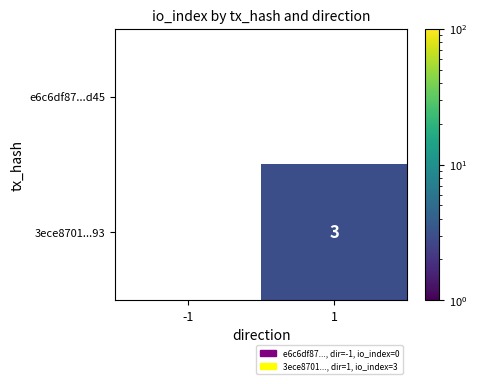

True or false: 3ece8701...93 has a value of 5 at 1.

False